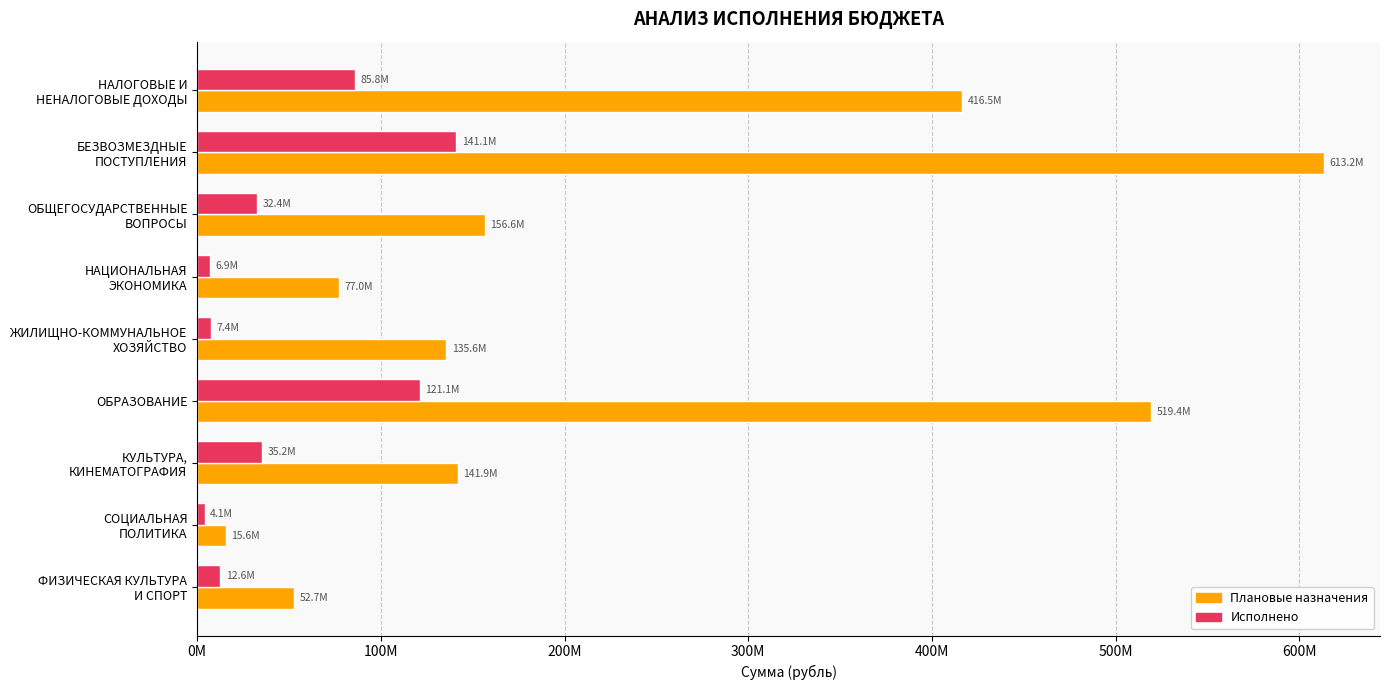

What is the average value of the Плановые назначения series?

236484342.4